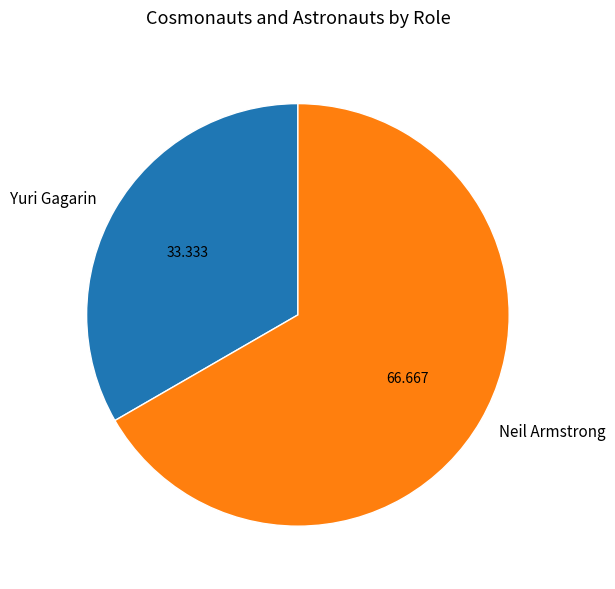

Which has a higher value, Neil Armstrong or Yuri Gagarin?

Neil Armstrong